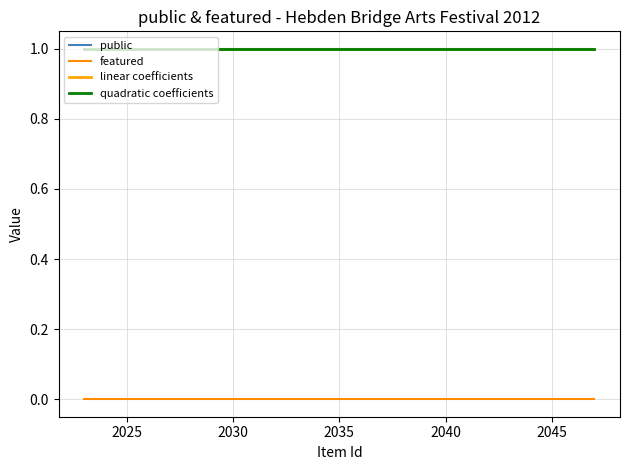

Reading left to right, extract all data points from this chart.

public: 1.0	1.0	1.0	1.0	1.0	1.0	1.0	1.0	1.0	1.0	1.0	1.0	1.0	1.0	1.0	1.0	1.0	1.0	1.0	1.0	1.0	1.0	1.0	1.0	1.0
featured: 0.0	0.0	0.0	0.0	0.0	0.0	0.0	0.0	0.0	0.0	0.0	0.0	0.0	0.0	0.0	0.0	0.0	0.0	0.0	0.0	0.0	0.0	0.0	0.0	0.0
linear coefficients: 1.0	1.0	1.0	1.0	1.0	1.0	1.0	1.0	1.0	1.0	1.0	1.0	1.0	1.0	1.0	1.0	1.0	1.0	1.0	1.0	1.0	1.0	1.0	1.0	1.0
quadratic coefficients: 1.0	1.0	1.0	1.0	1.0	1.0	1.0	1.0	1.0	1.0	1.0	1.0	1.0	1.0	1.0	1.0	1.0	1.0	1.0	1.0	1.0	1.0	1.0	1.0	1.0